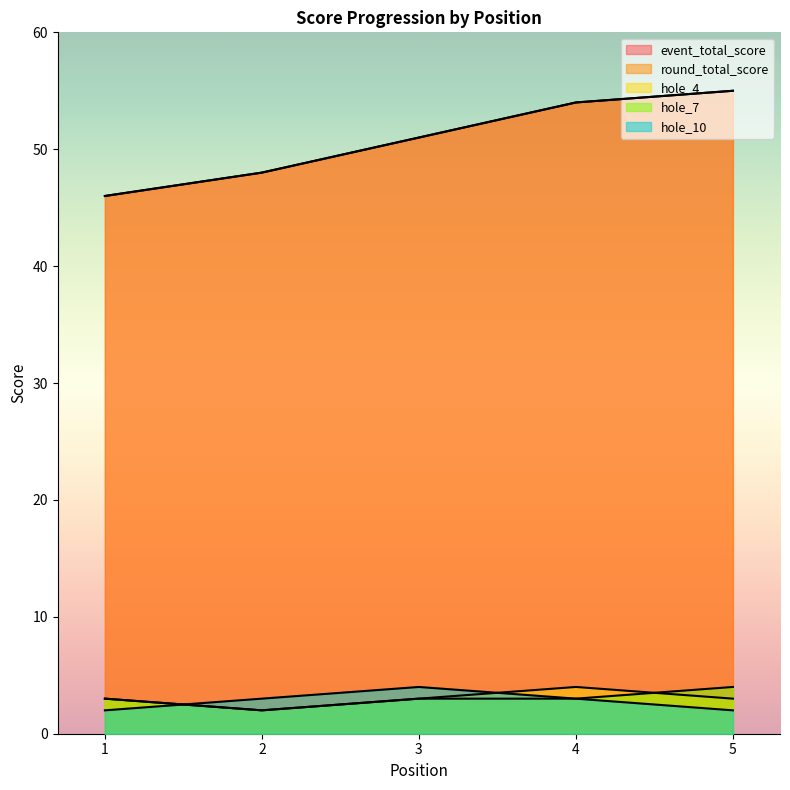

The value of hole_4 at 1 is 3. True or false?

True